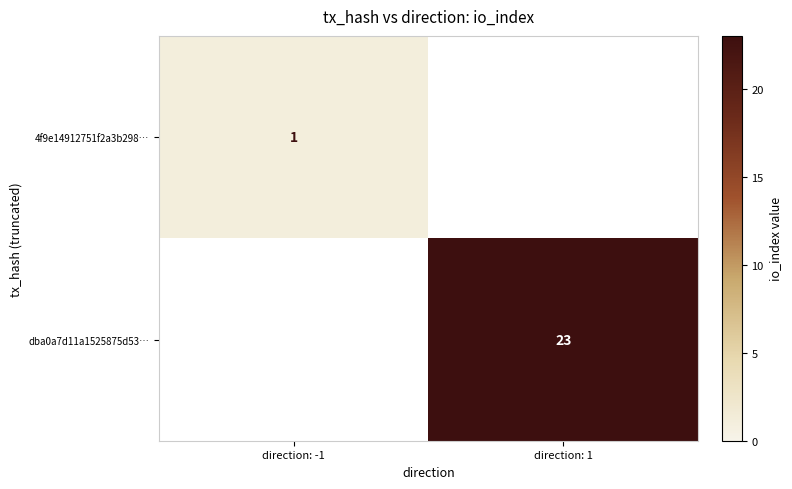

The value of dba0a7d11a1525875d53… at direction: 1 is 41. True or false?

False